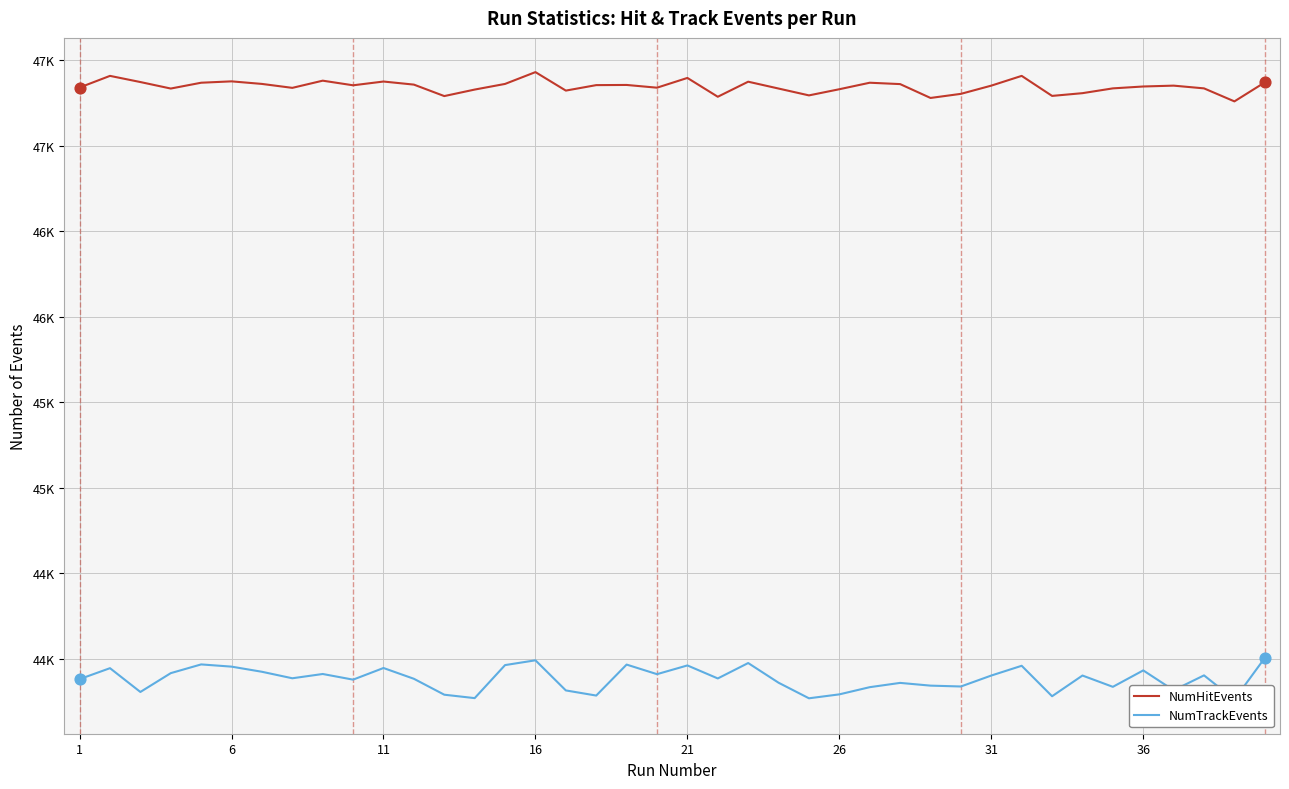

Which series has the largest total across all categories?

NumHitEvents